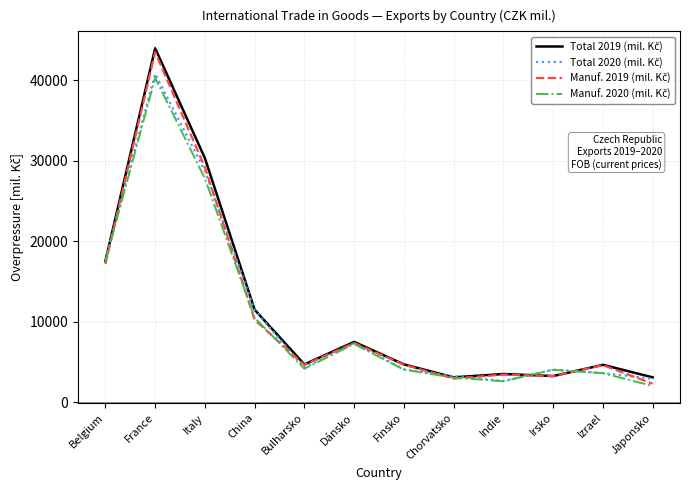

What is the spread (max minus min) of values at Chorvatsko?

306